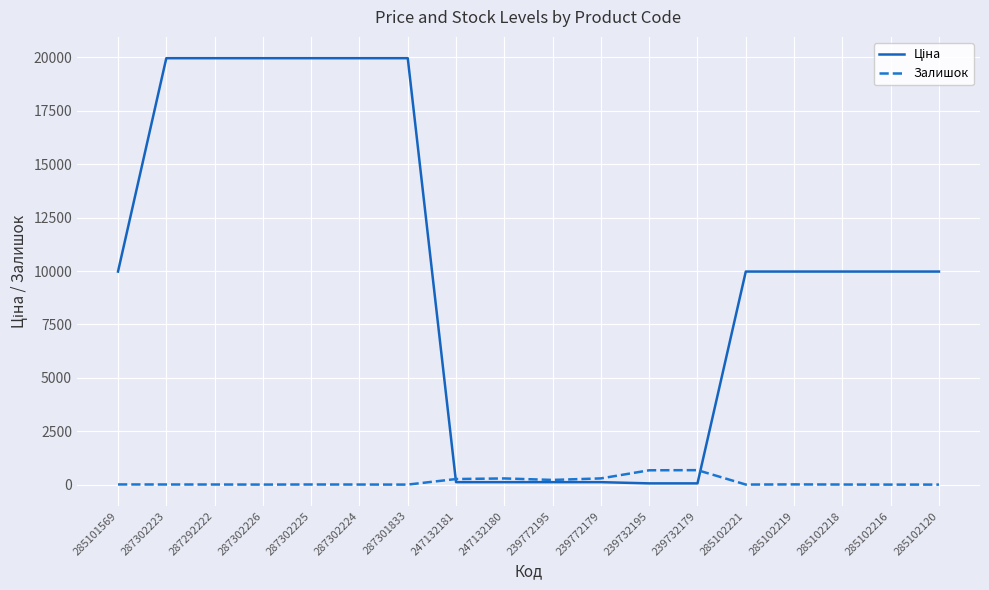

The value of Залишок at 239732179 is 676.0. True or false?

True